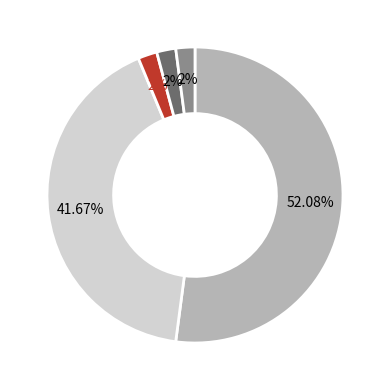

Is there any slice that represents more than half of the pie?

Yes